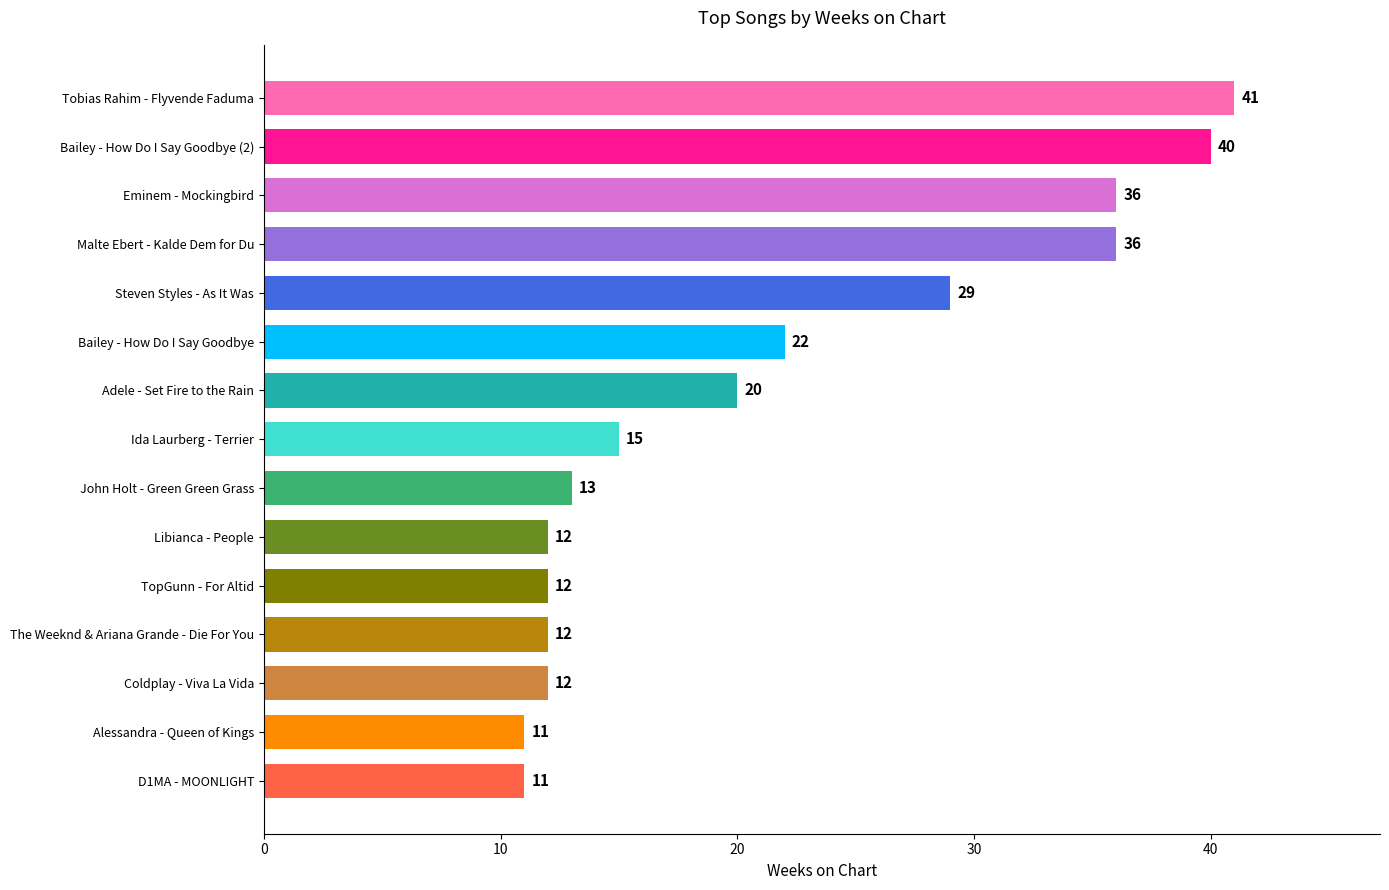

What is the maximum value shown in the chart?

41